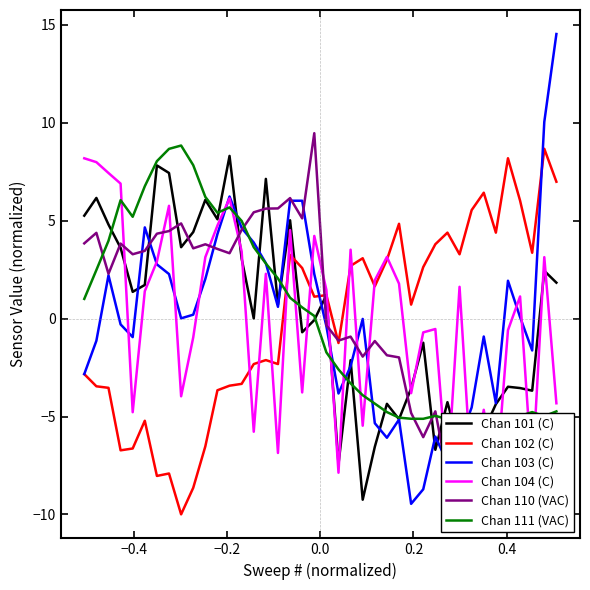

What is the lowest value of the Chan 102 (C) series?

-10.0